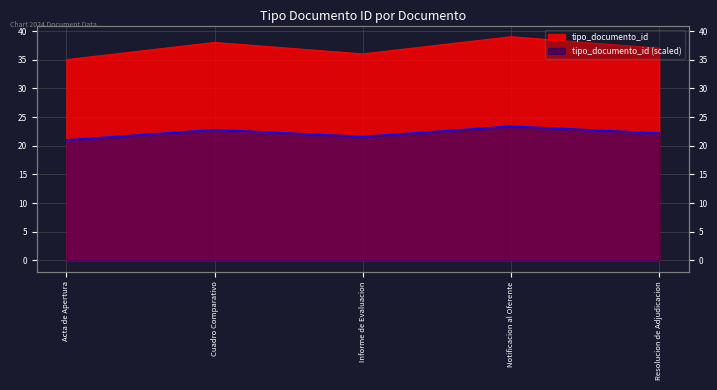

What is the change in value from Acta de Apertura to Cuadro Comparativo?

+3